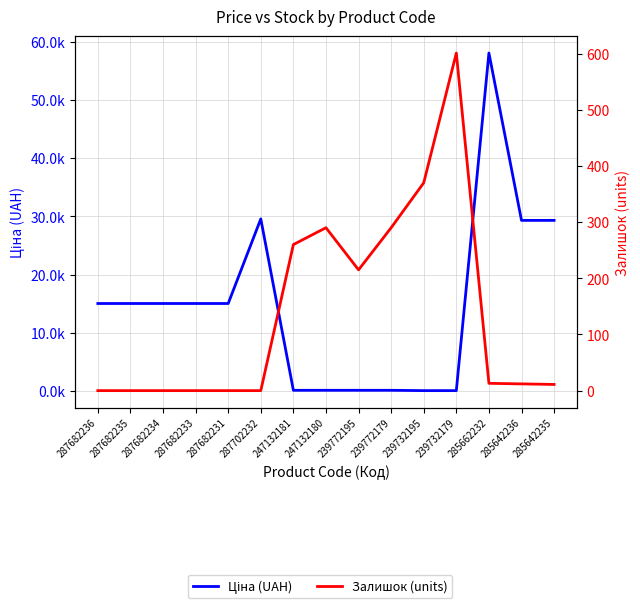

How many lines are shown in the chart?

2